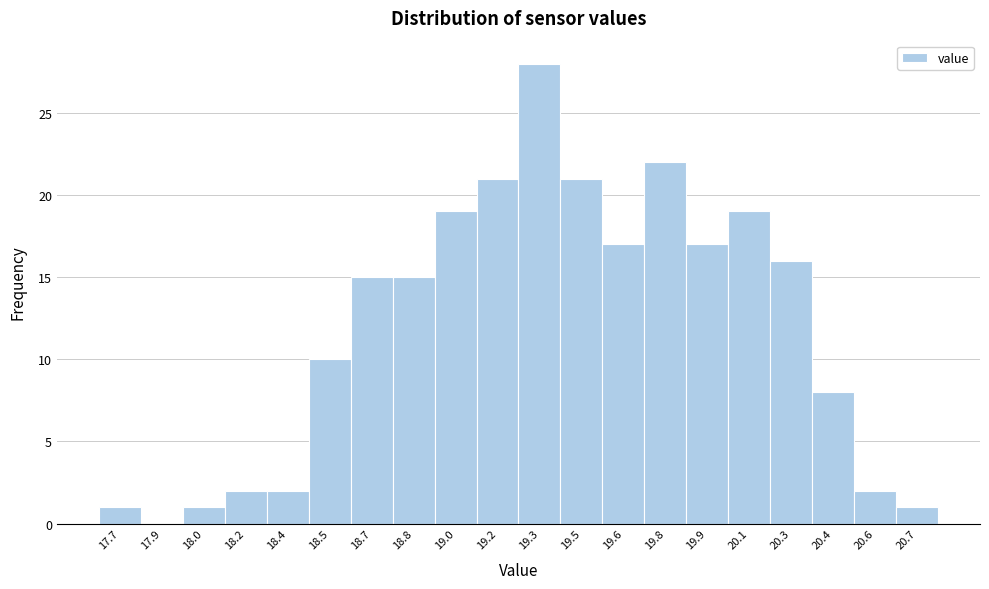

Reading right to left, extract all data points from this chart.

20.7=1	20.6=2	20.4=8	20.3=16	20.1=19	19.9=17	19.8=22	19.6=17	19.5=21	19.3=28	19.2=21	19.0=19	18.8=15	18.7=15	18.5=10	18.4=2	18.2=2	18.0=1	17.9=0	17.7=1